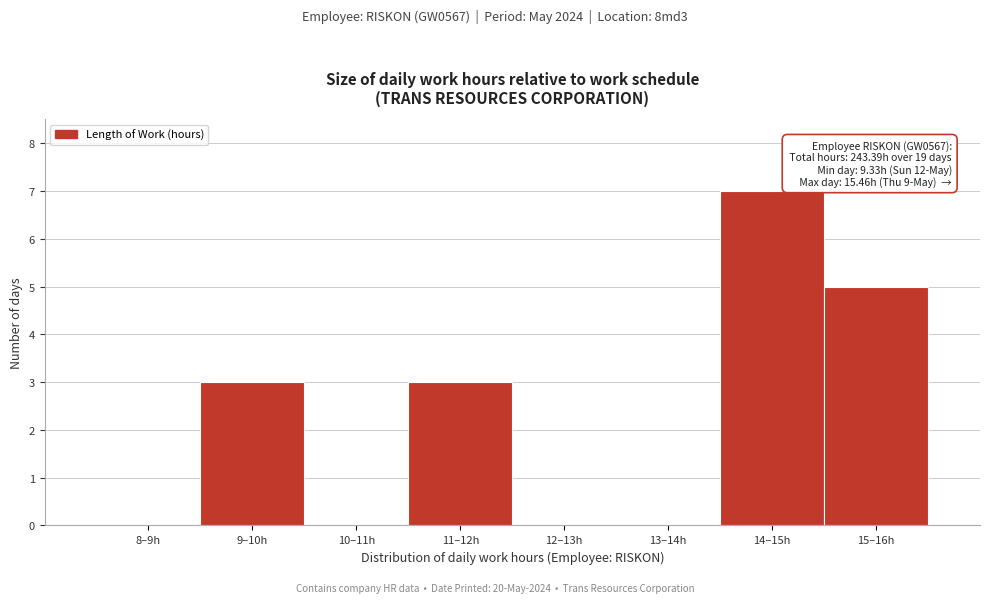

Reading left to right, transcribe all the data shown in this chart.

8–9h=0	9–10h=3	10–11h=0	11–12h=3	12–13h=0	13–14h=0	14–15h=7	15–16h=5